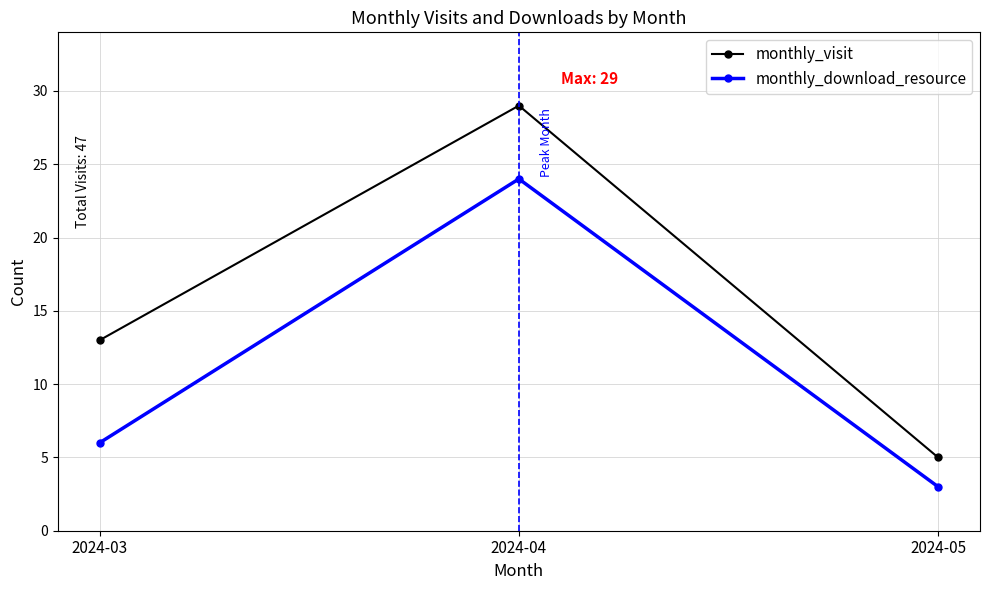

The value of monthly_visit at 2024-03 is 18. True or false?

False